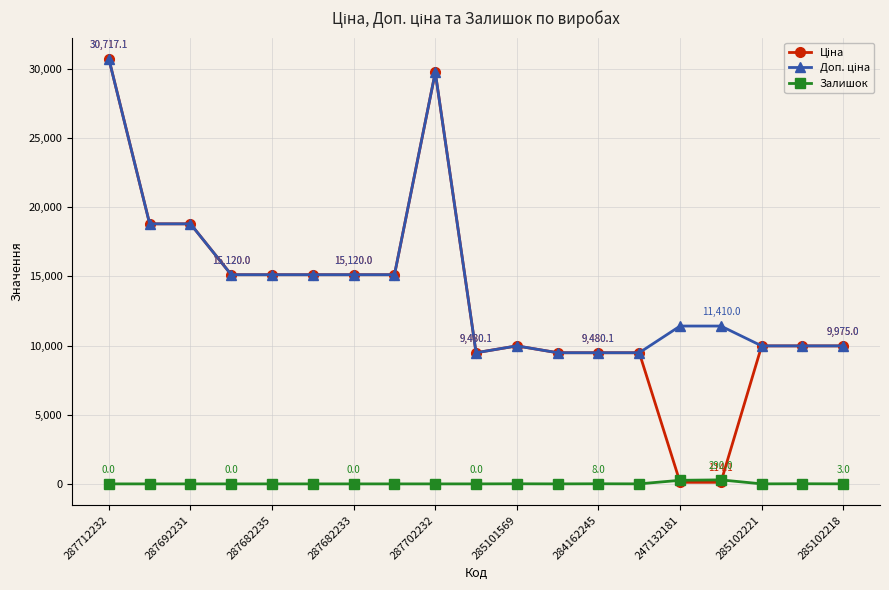

What is the greatest value displayed?

30717.1